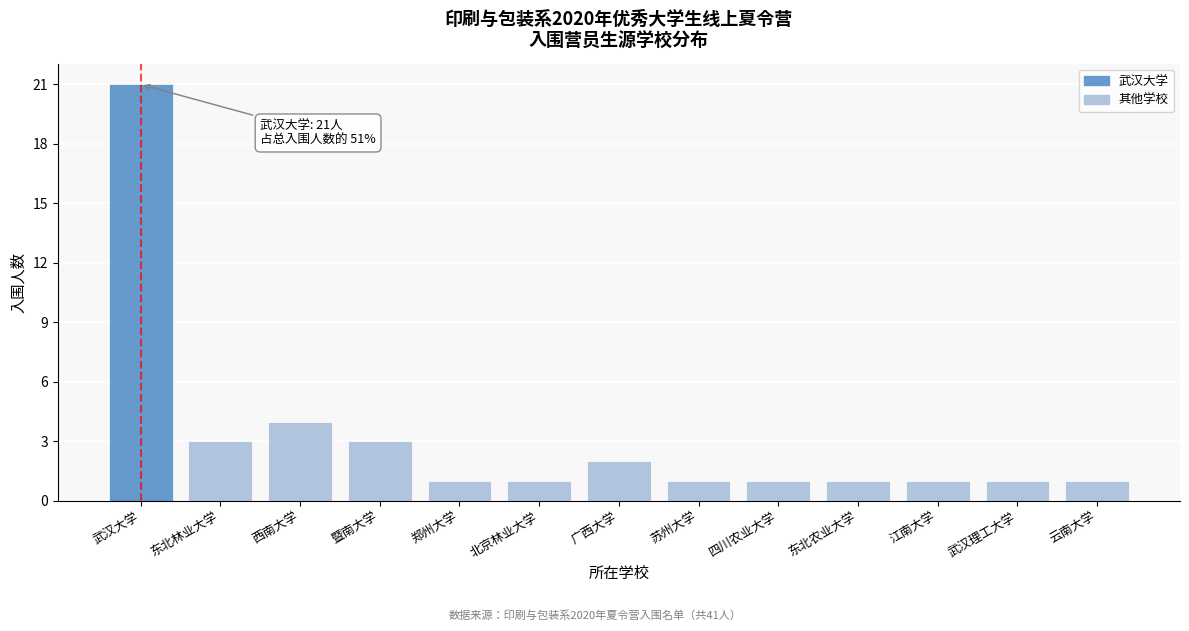

Reading left to right, extract all data points from this chart.

21	3	4	3	1	1	2	1	1	1	1	1	1